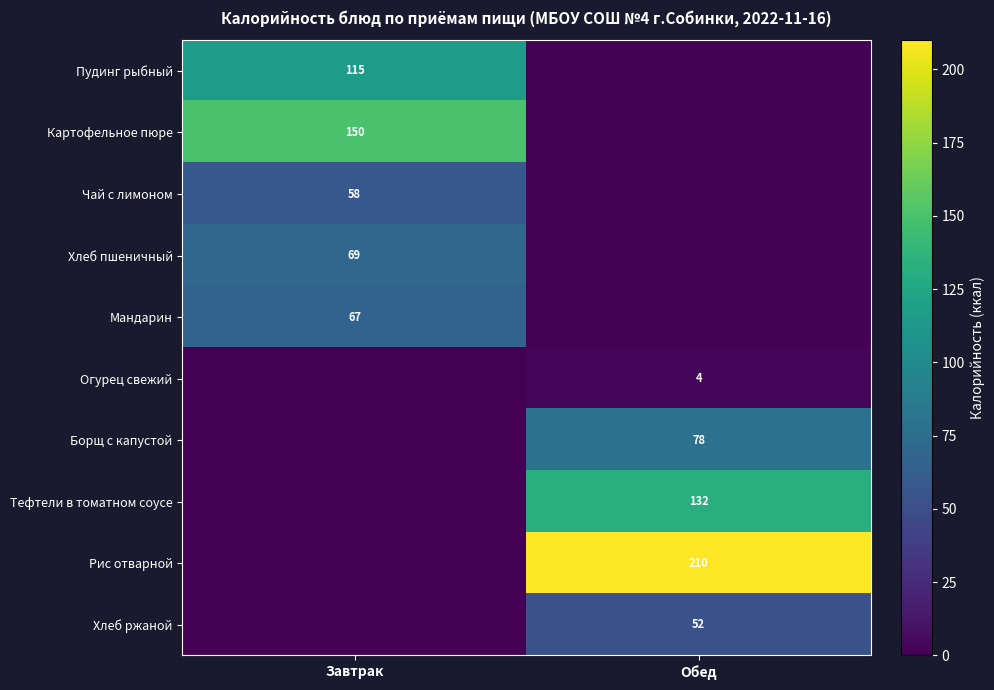

The value of Хлеб ржаной at Обед is 93. True or false?

False